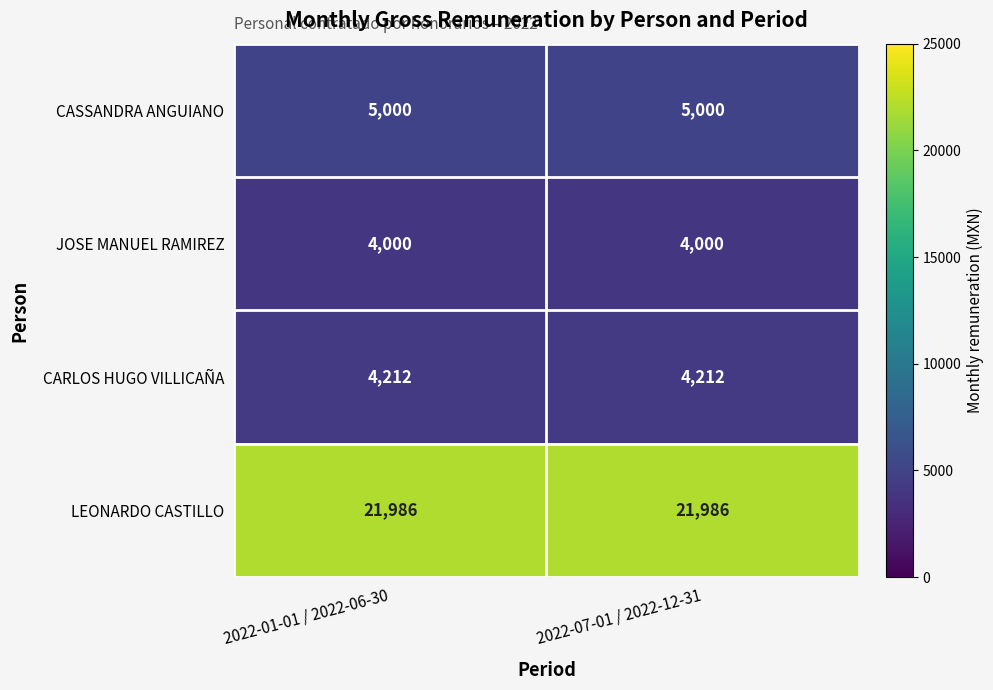

What is the sum of the JOSE MANUEL RAMIREZ values at 2022-01-01 / 2022-06-30 and 2022-07-01 / 2022-12-31?

8000